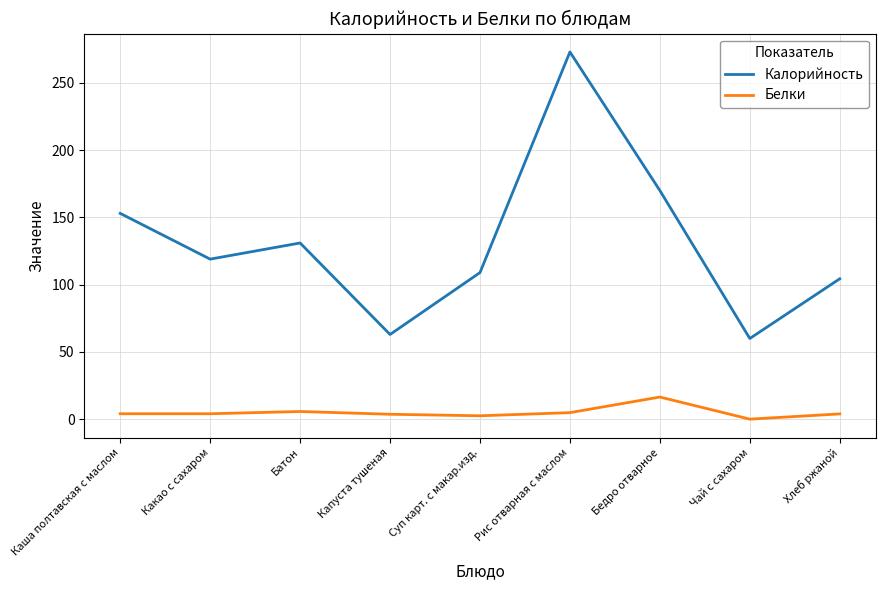

What are all the series names shown in the legend?

Калорийность, Белки